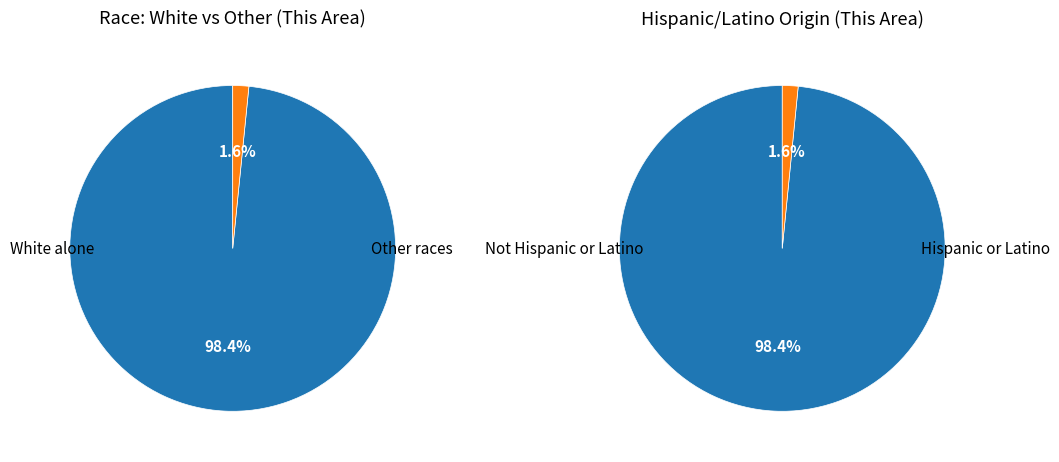

The Asian alone slice represents 0% of the pie. True or false?

True